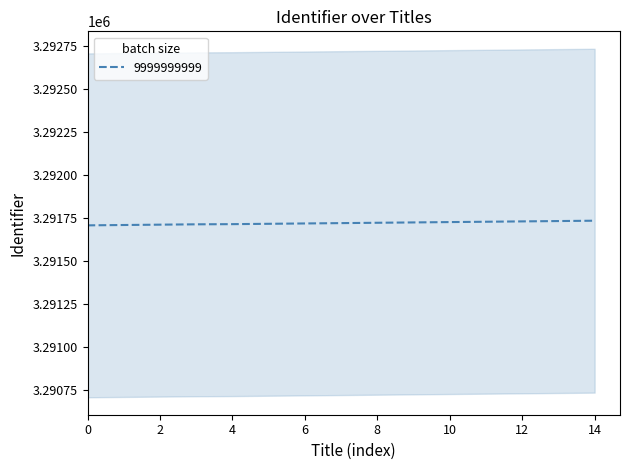

What is the lowest value of the 9999999999 series?

3291709